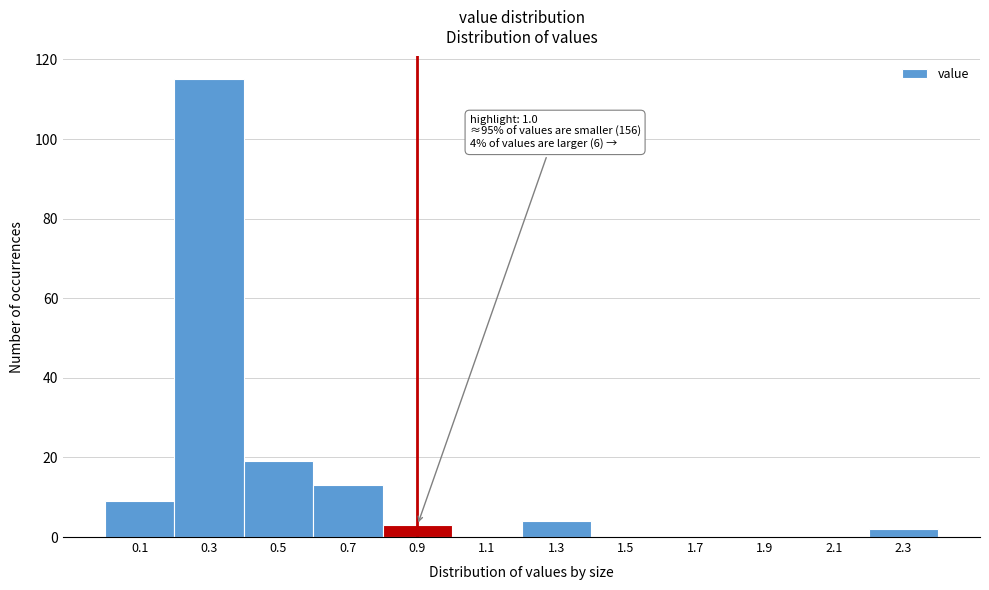

Reading left to right, what are all the values shown in this chart?

0.1=9	0.3=115	0.5=19	0.7=13	0.9=3	1.1=0	1.3=4	1.5=0	1.7=0	1.9=0	2.1=0	2.3=2